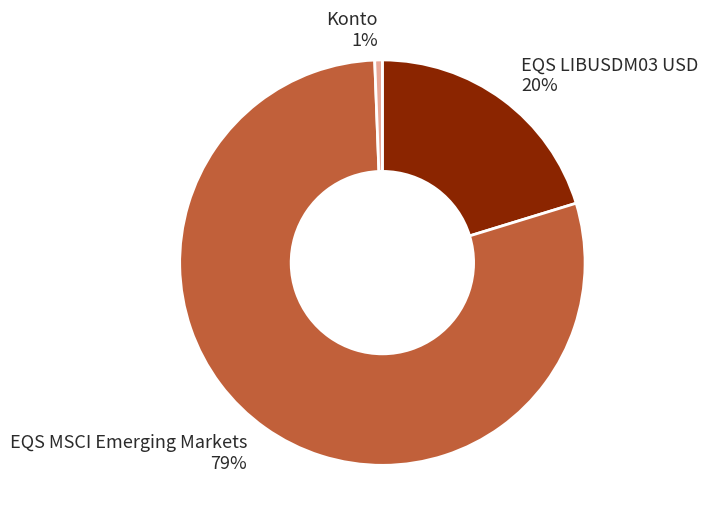

Which category has the biggest portion of the pie?

EQS MSCI Emerging Markets